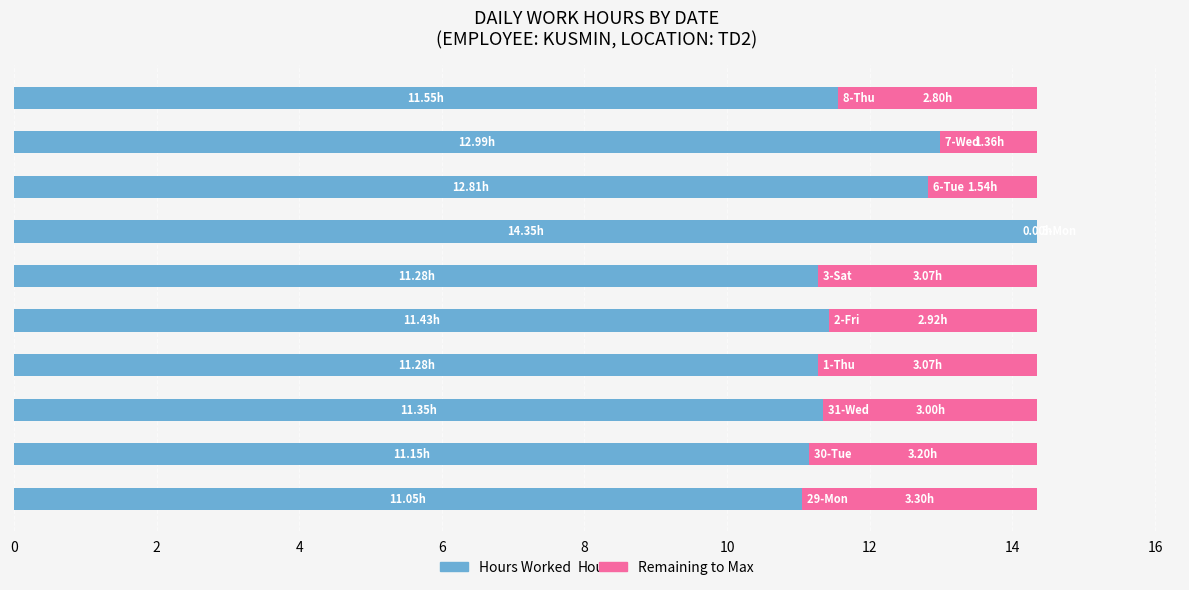

What is the sum of all Hours Worked values?

119.2